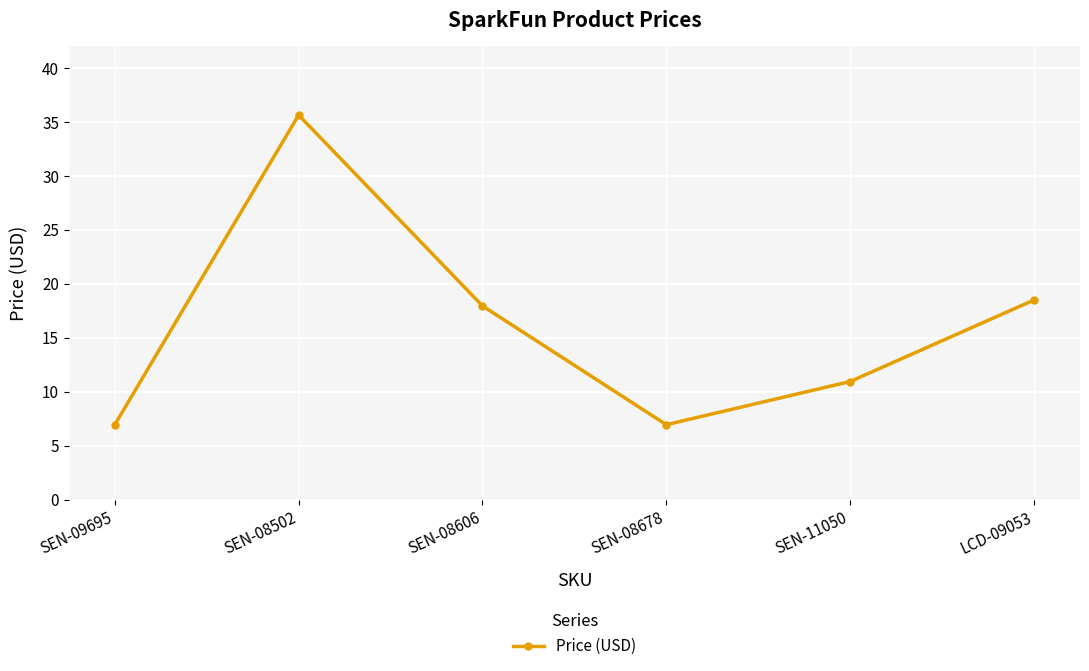

True or false: there are more than 2 points higher than both neighbors.

False